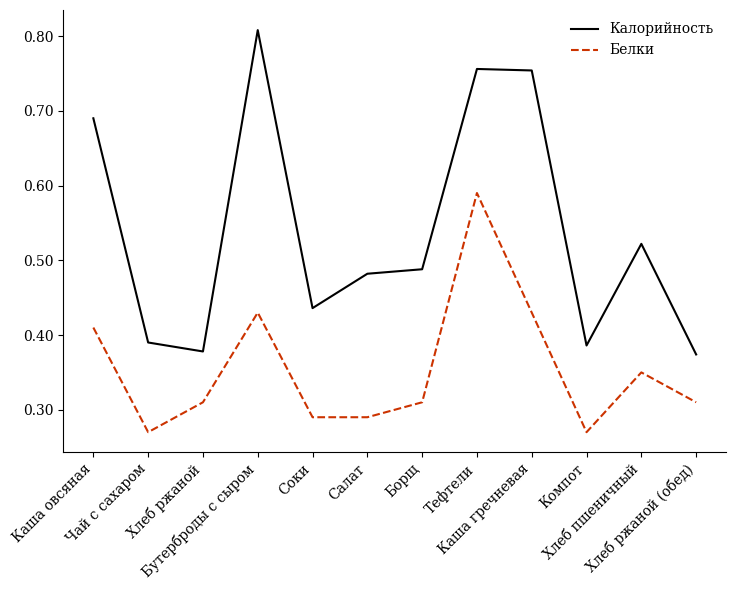

Is the value of Калорийность at Борщ greater than the value of Белки at Хлеб ржаной (обед)?

Yes